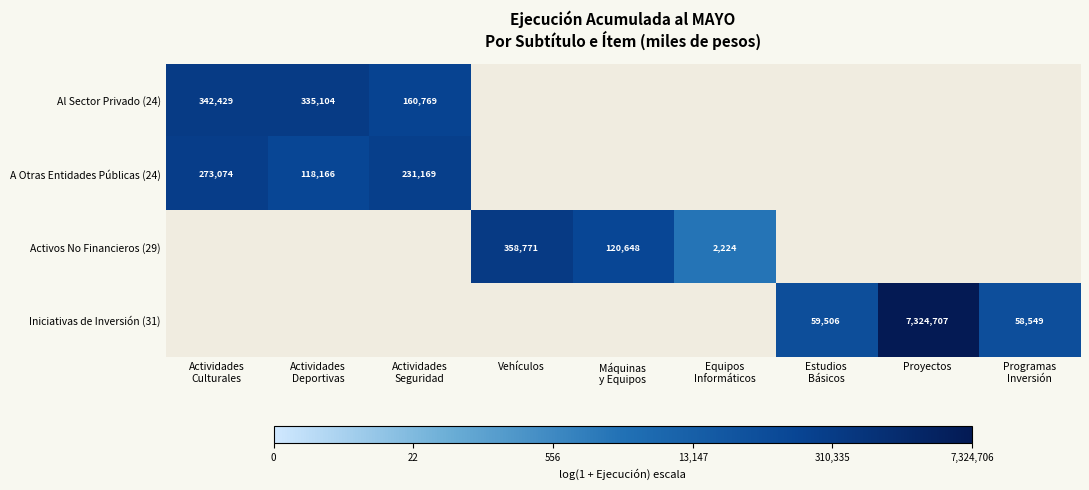

How many distinct data groups are displayed?

4